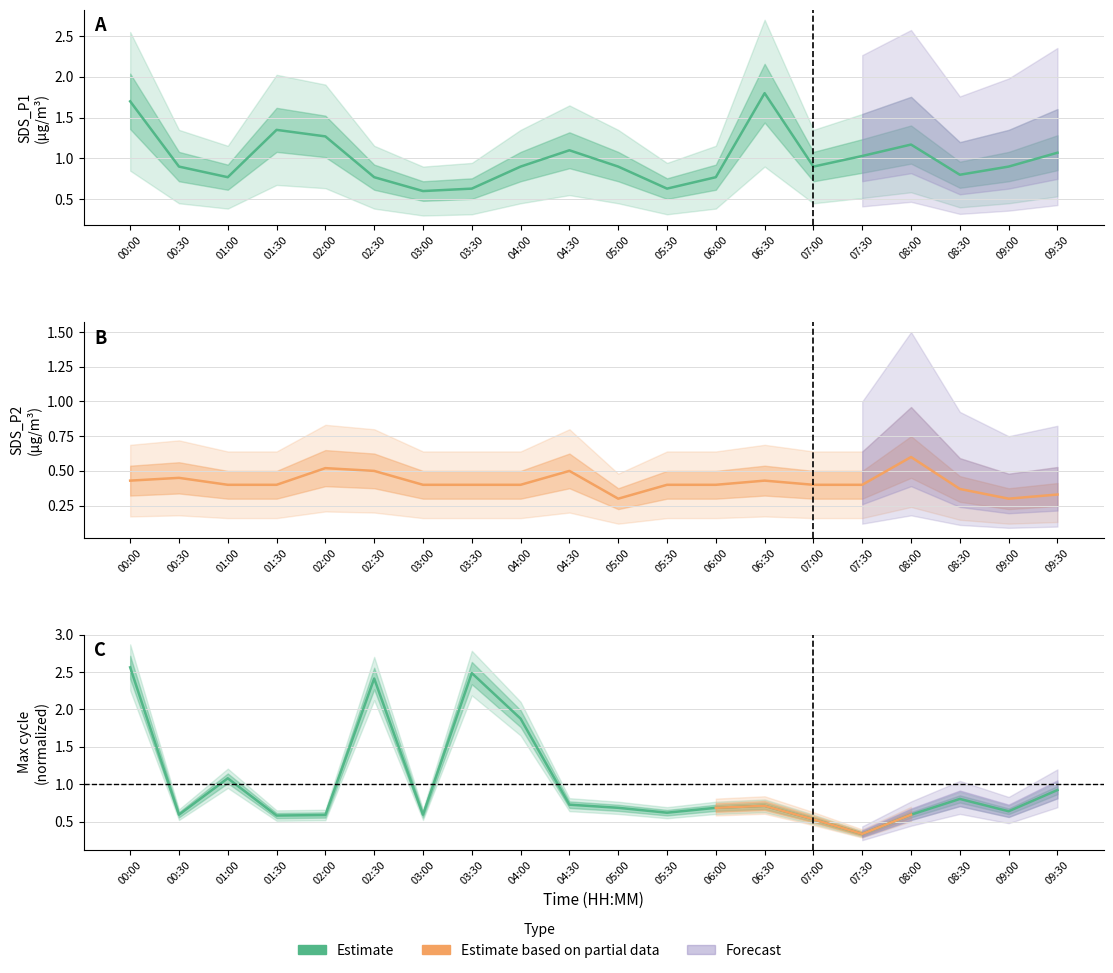

What is the sum of the Max_cycle values at 04:30 and 07:00?

1.3